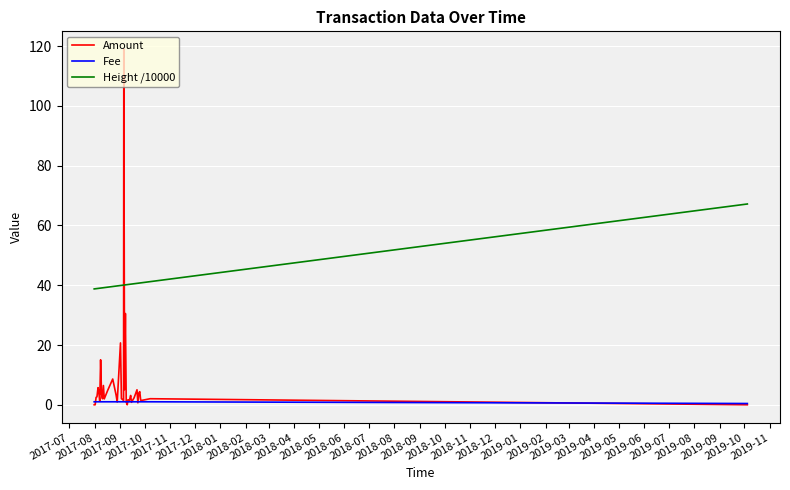

True or false: Fee and Height /10000 cross at least once.

False